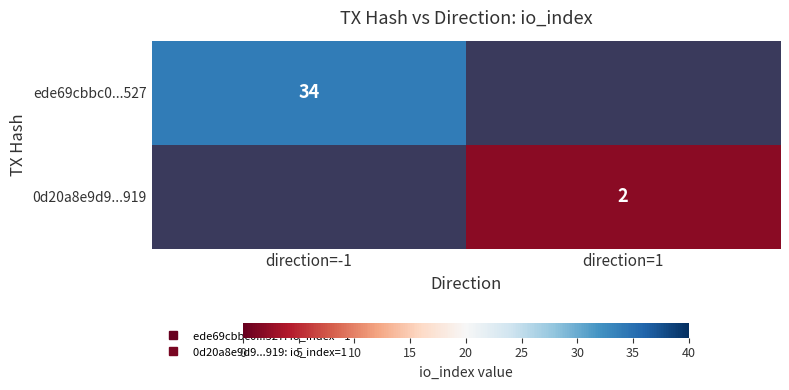

Rank the categories by ede69cbbc0...527 value from lowest to highest.

direction=-1, direction=1